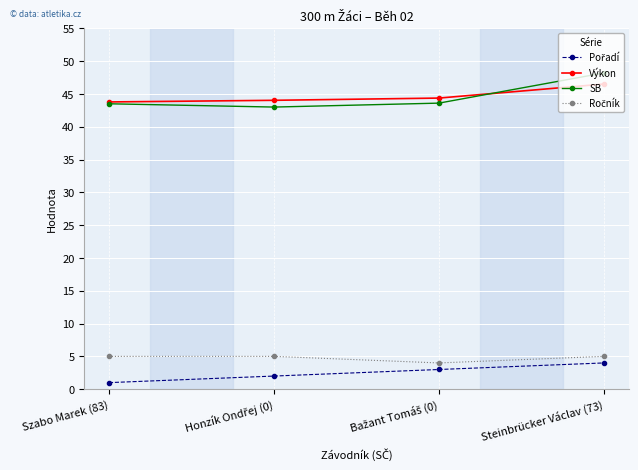

Between Szabo Marek (83) and Steinbrücker Václav (73), which series saw the biggest shift?

SB